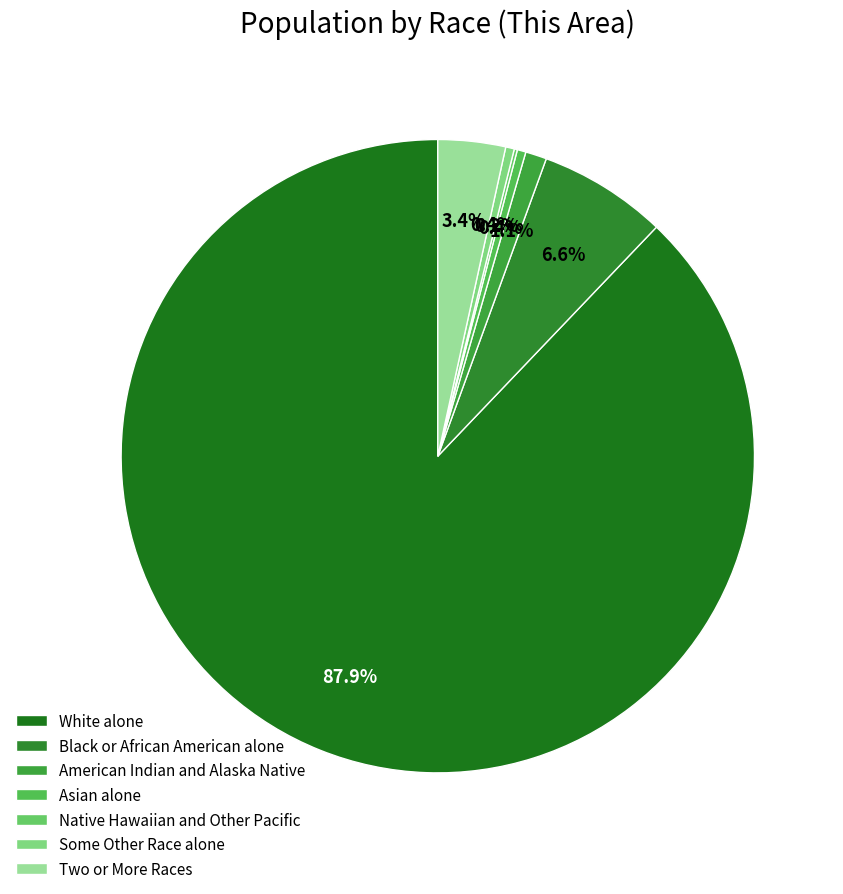

To the nearest percent, what is the difference between the largest and smallest slice percentages?

88%